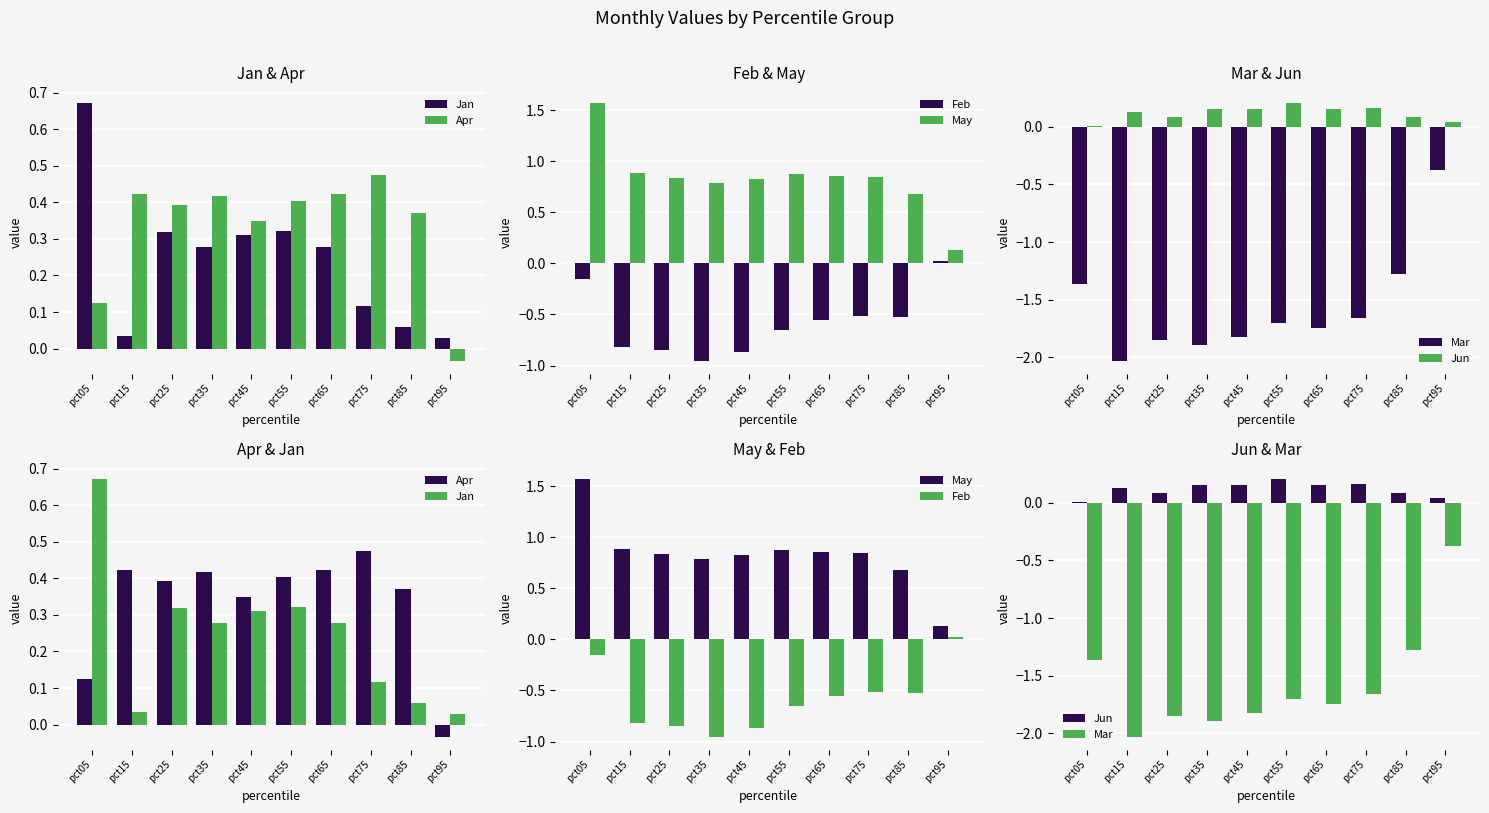

Is it true that Feb equals -0.5 at pct15?

False